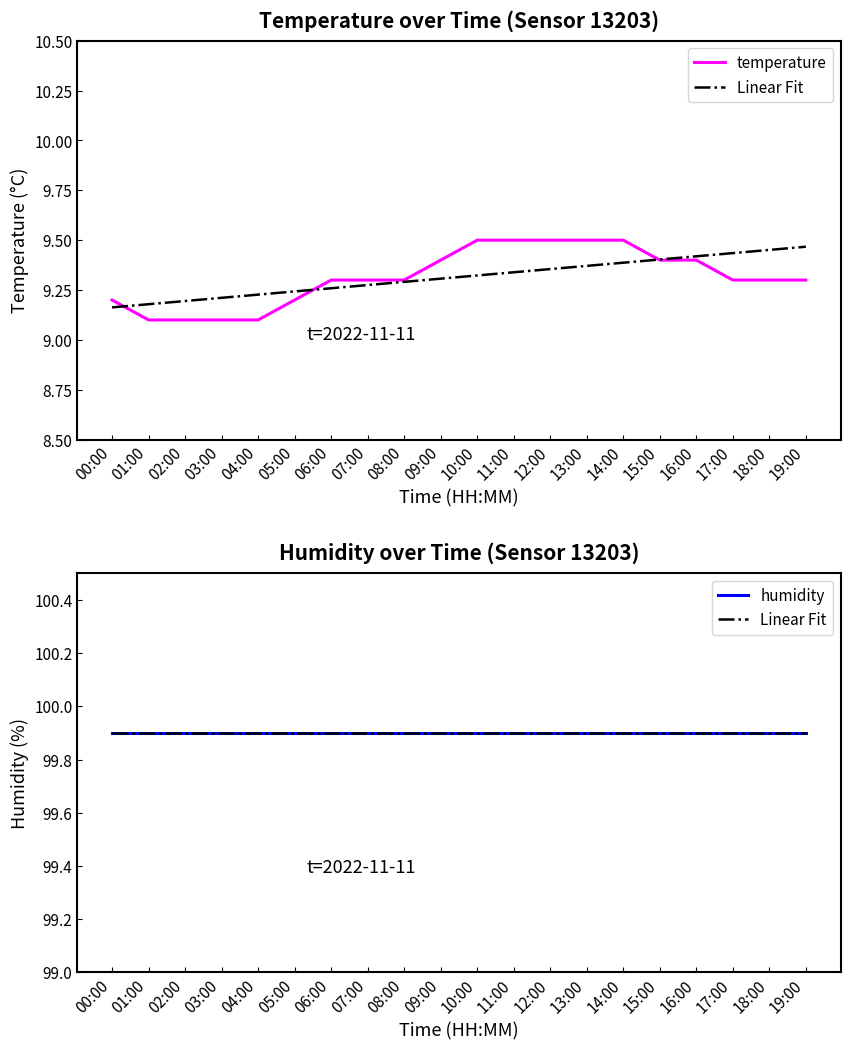

The humidity series shows 160.9 at 16:00. True or false?

False